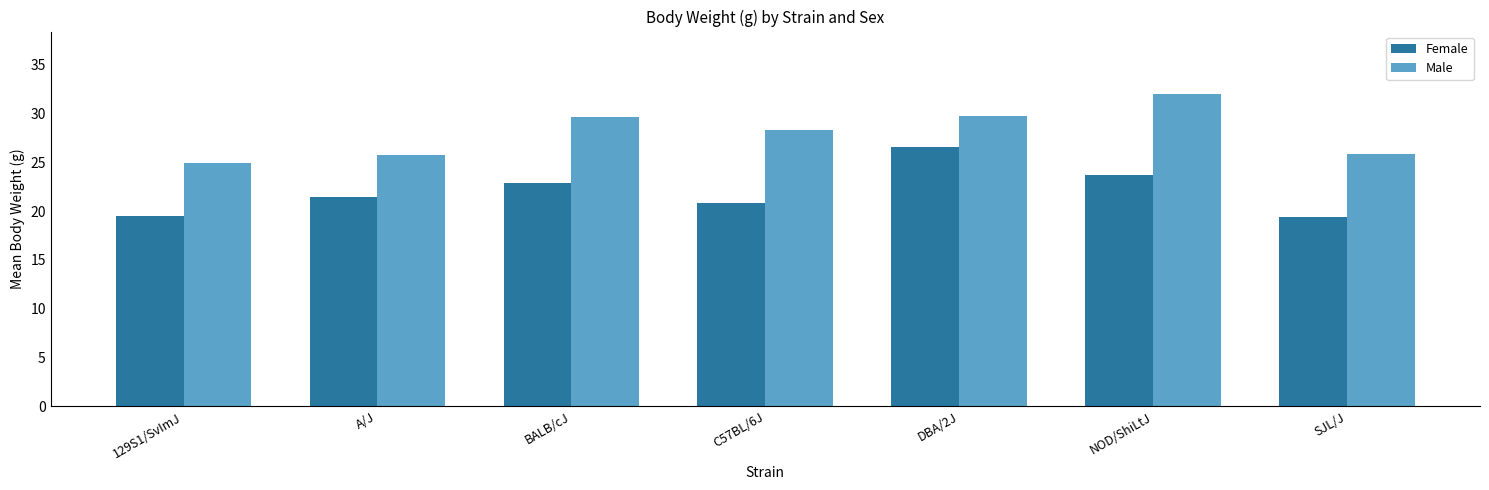

What is the minimum value shown in the chart?

19.4